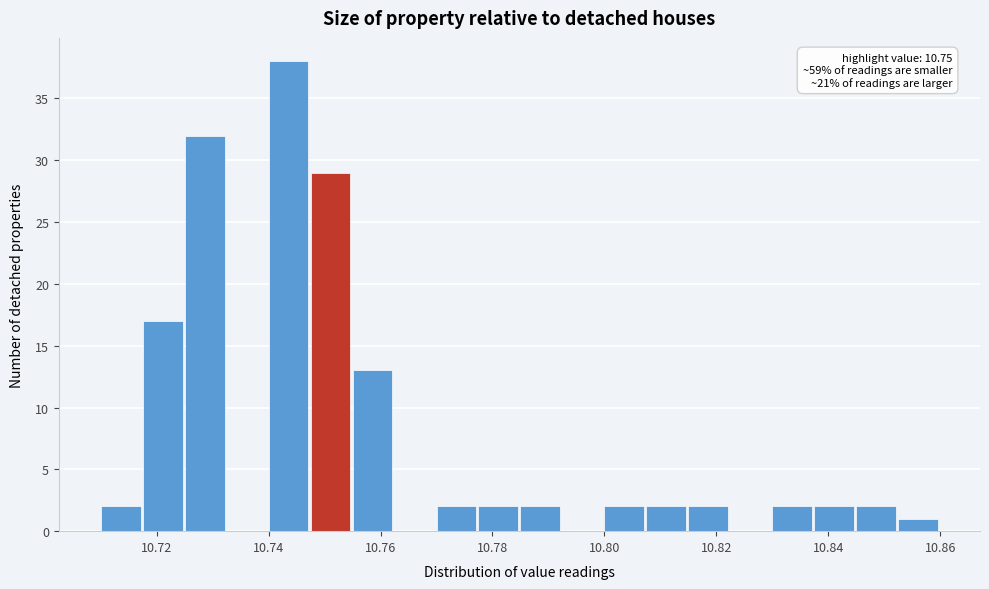

Around what value on the x-axis is the tallest bar? Give the approximate position of its centre, as read against the axis.

10.744